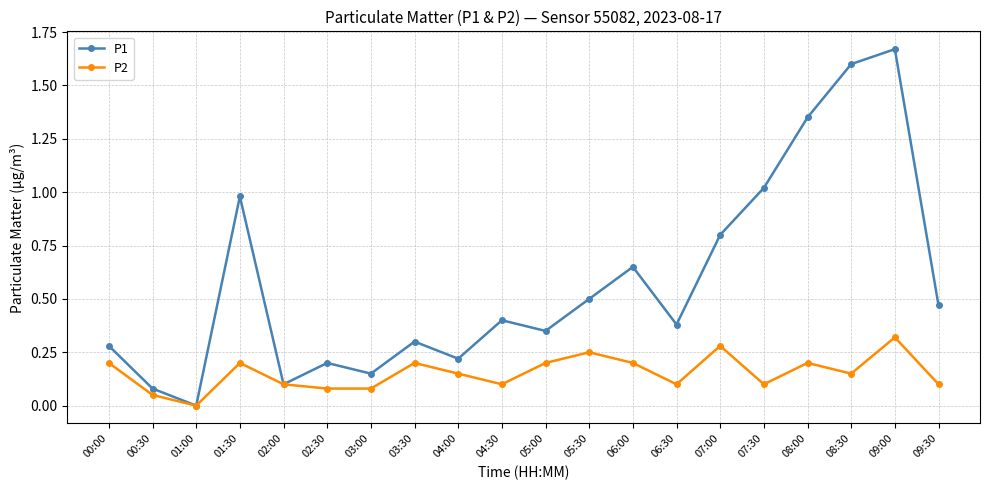

What is the label of the 17th point from the right?

01:30